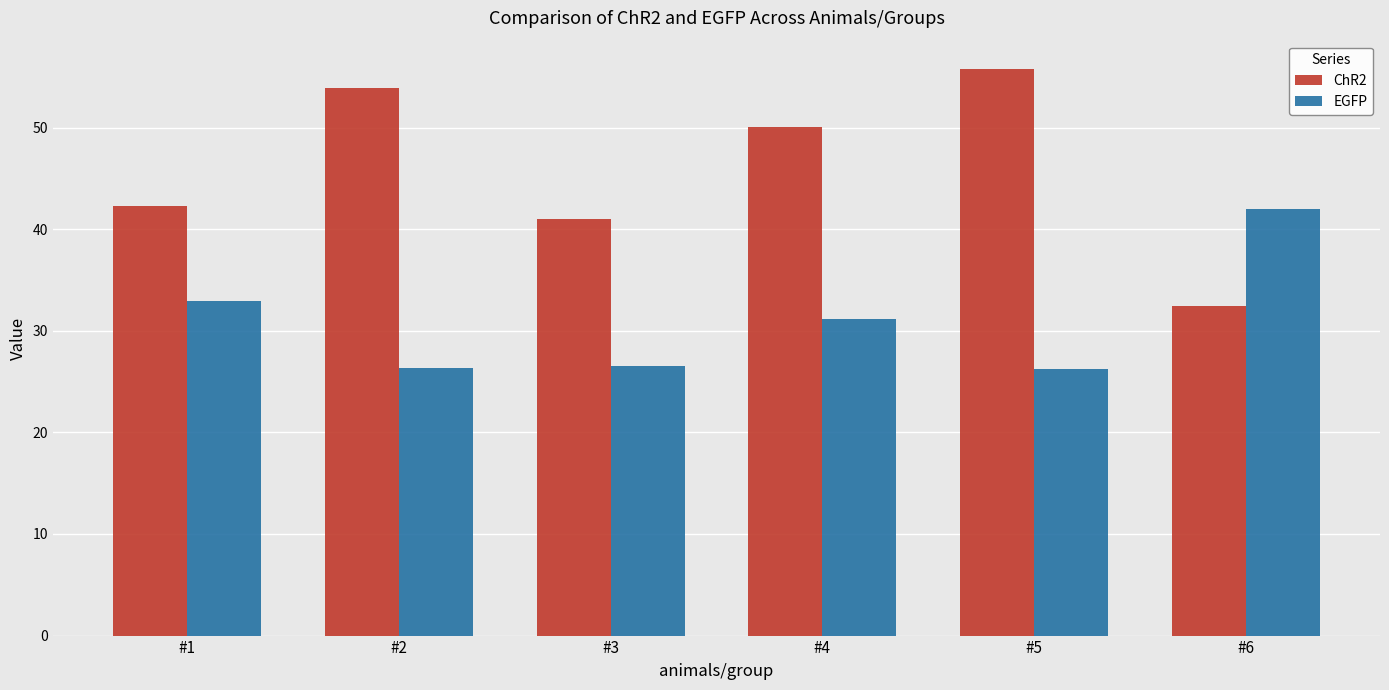

Reading left to right, list all the values displayed in this chart.

ChR2: #1=42.3	#2=53.9	#3=41.0	#4=50.1	#5=55.8	#6=32.4
EGFP: #1=32.9	#2=26.3	#3=26.6	#4=31.2	#5=26.3	#6=42.0